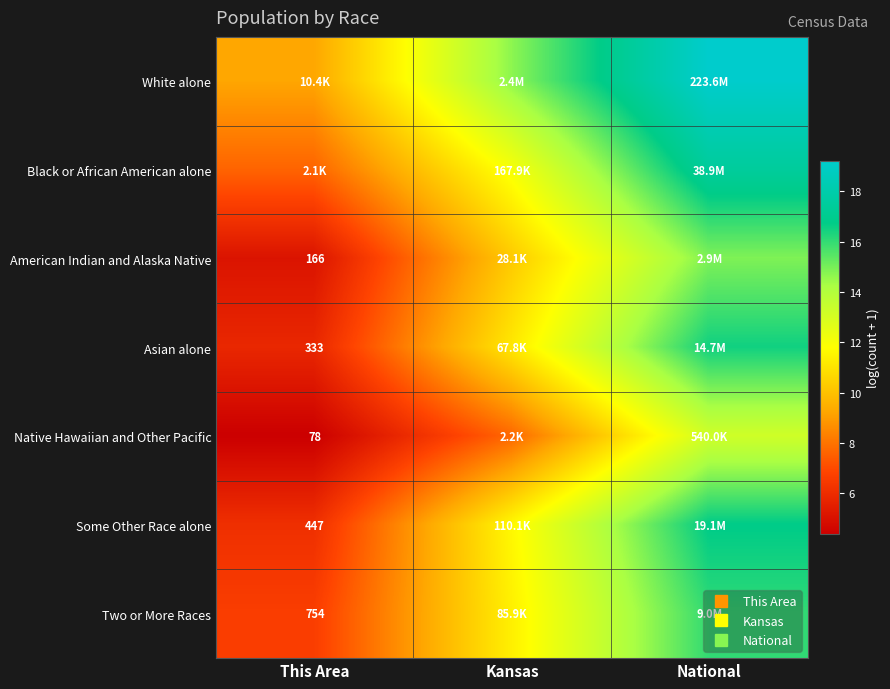

At how many categories does at least one series exceed 5?

3